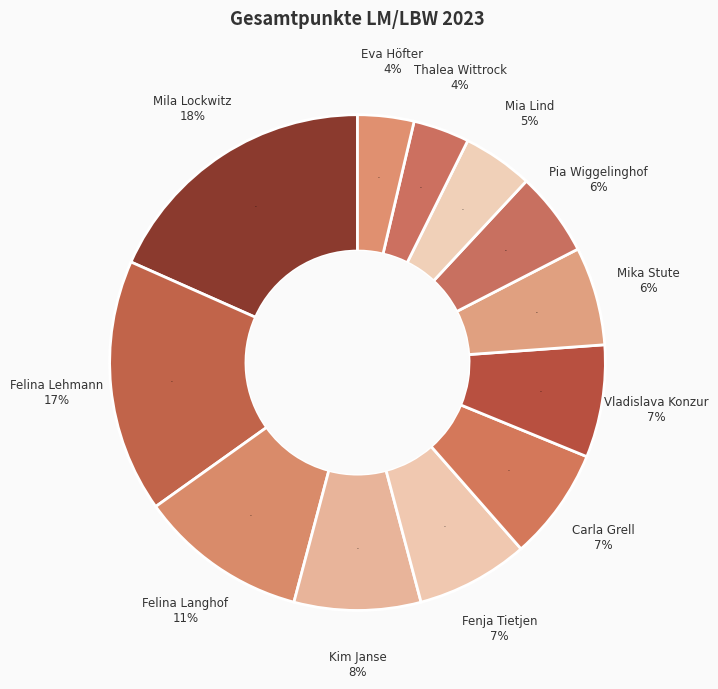

Do Eva Höfter and Felina Lehmann together represent more than half of the pie?

No